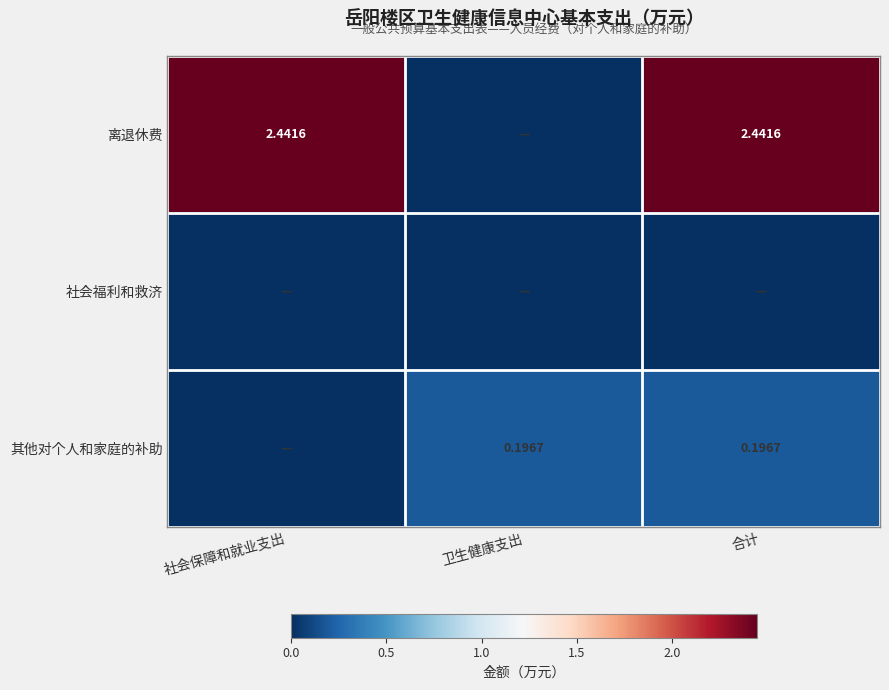

What is the difference between the highest and lowest values at 合计?

2.4